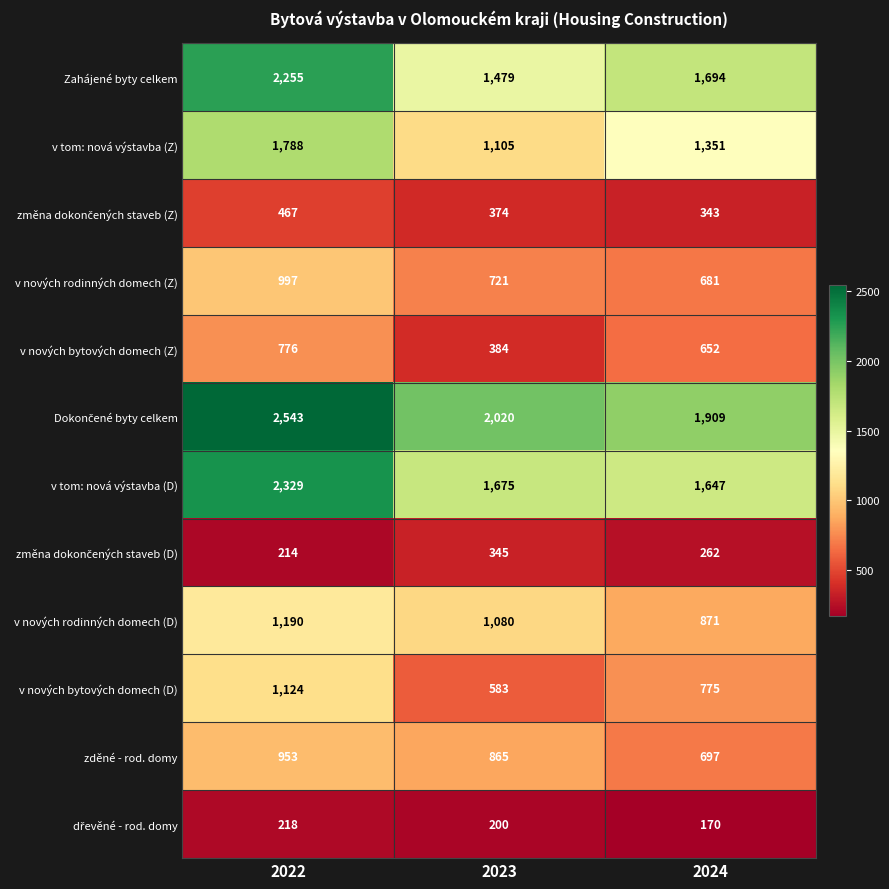

What is the difference between the highest and lowest values at 2023?

1820